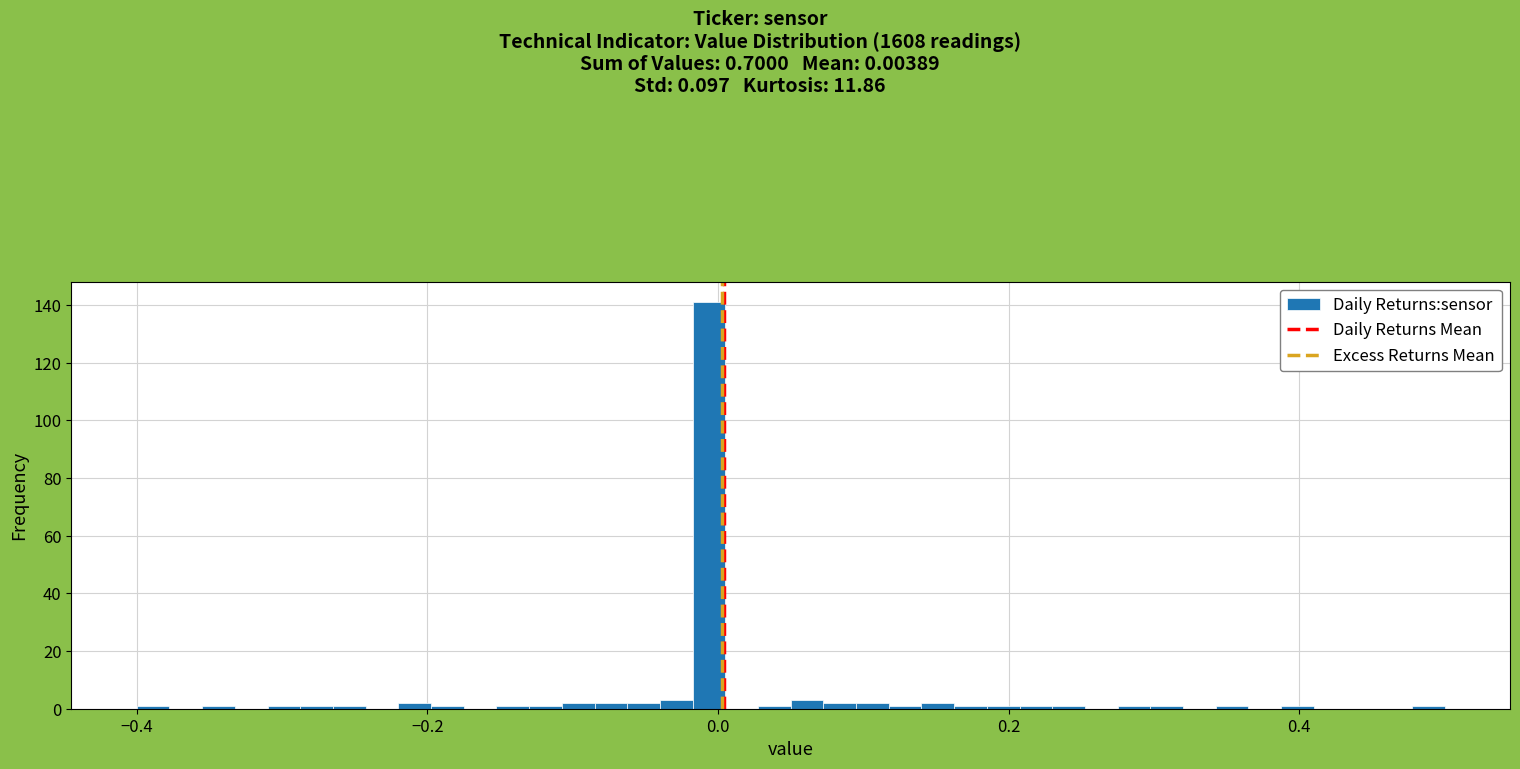

Read against the x-axis, roughly where is the centre of the tallest bar?

0.00